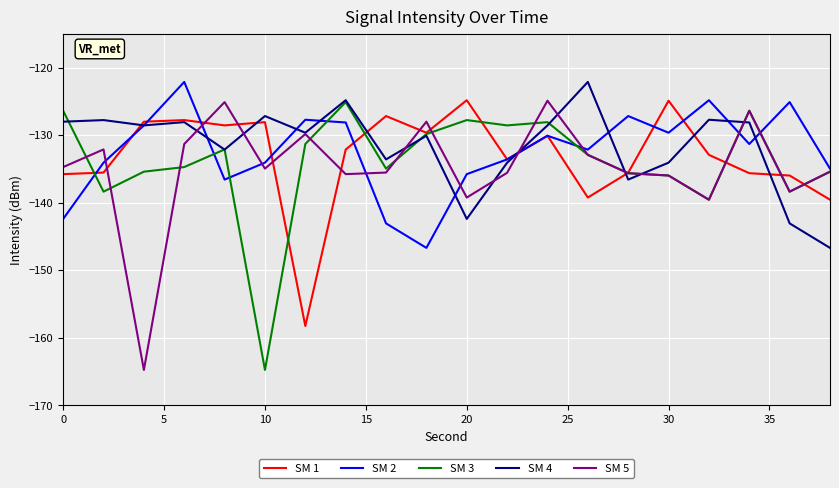

What is the minimum value for SM 4?

-146.7